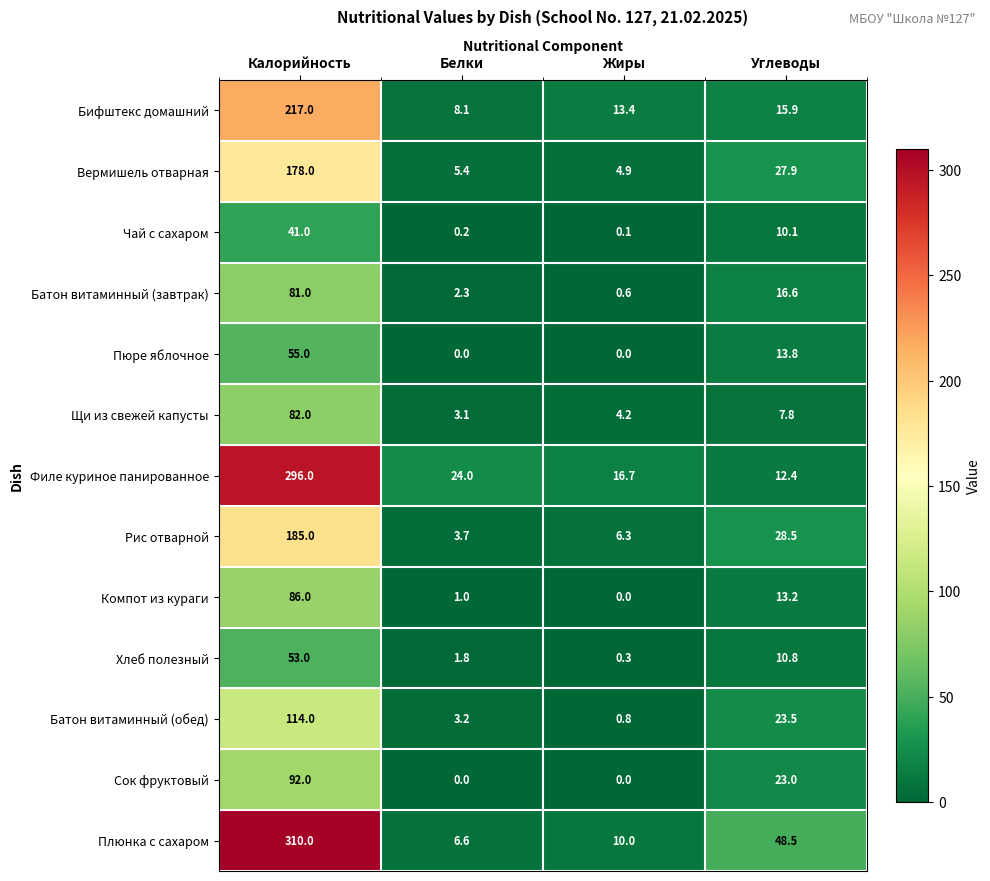

What is the sum of the Бифштекс домашний values at Белки and Углеводы?

24.0